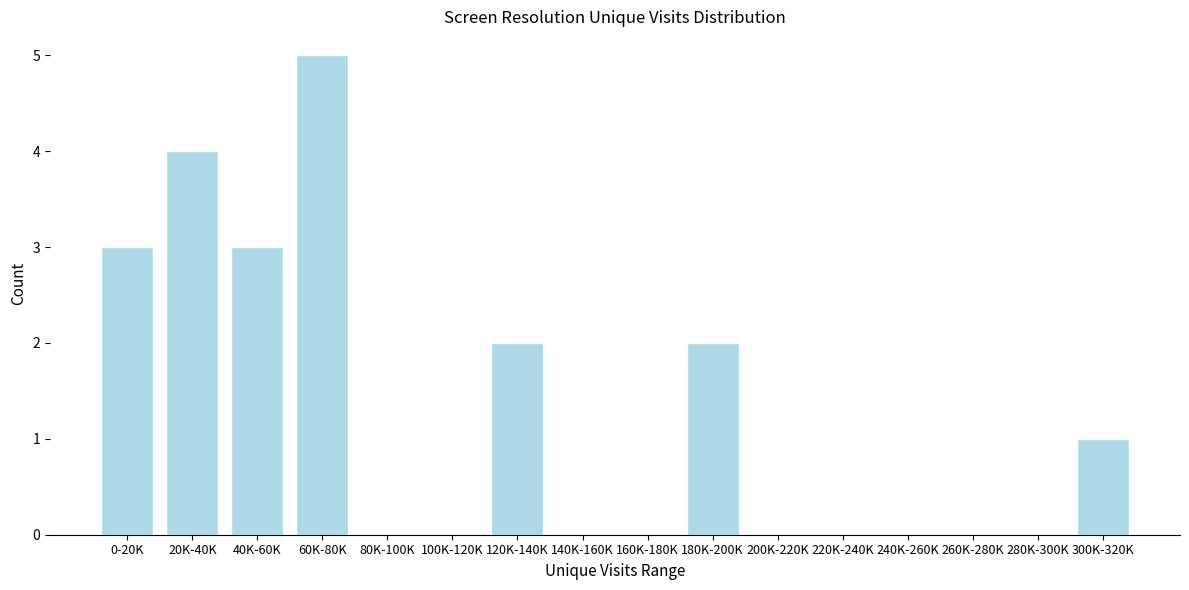

Reading right to left, transcribe all the data shown in this chart.

300K-320K=1	280K-300K=0	260K-280K=0	240K-260K=0	220K-240K=0	200K-220K=0	180K-200K=2	160K-180K=0	140K-160K=0	120K-140K=2	100K-120K=0	80K-100K=0	60K-80K=5	40K-60K=3	20K-40K=4	0-20K=3